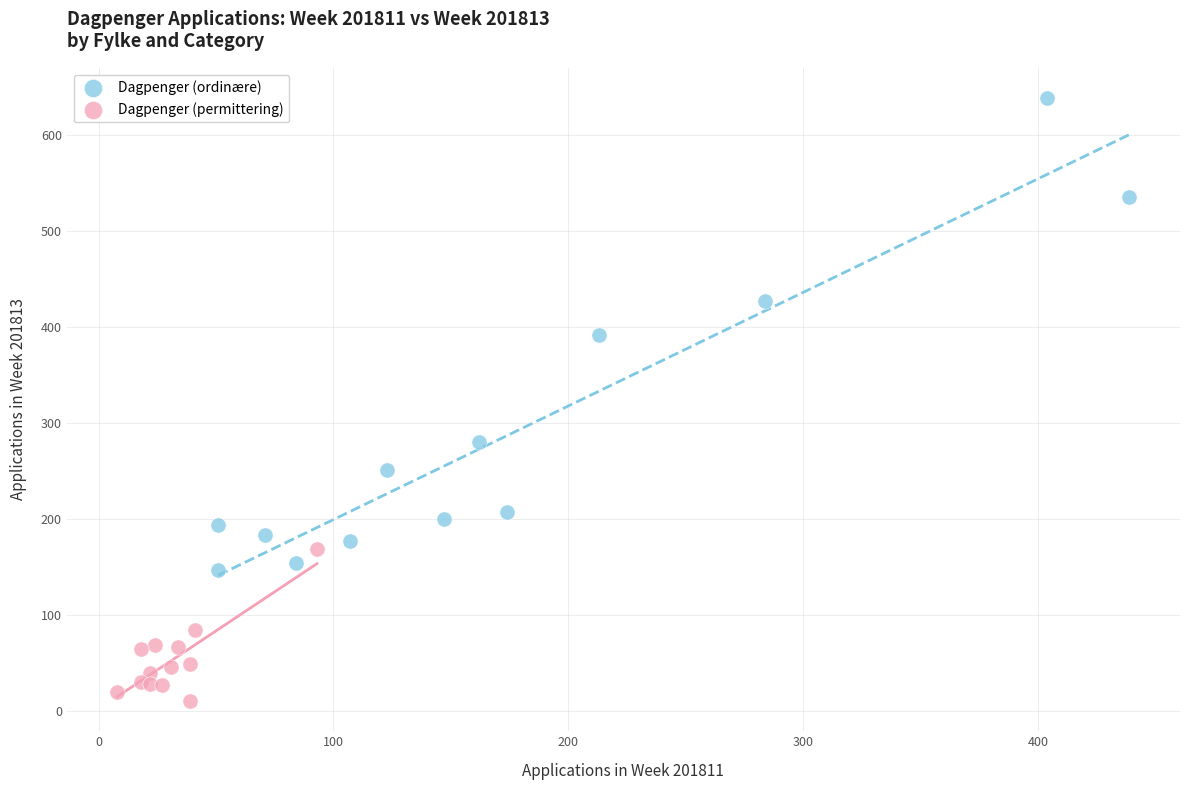

Which series contains the highest Y value?

Dagpenger (ordinære)